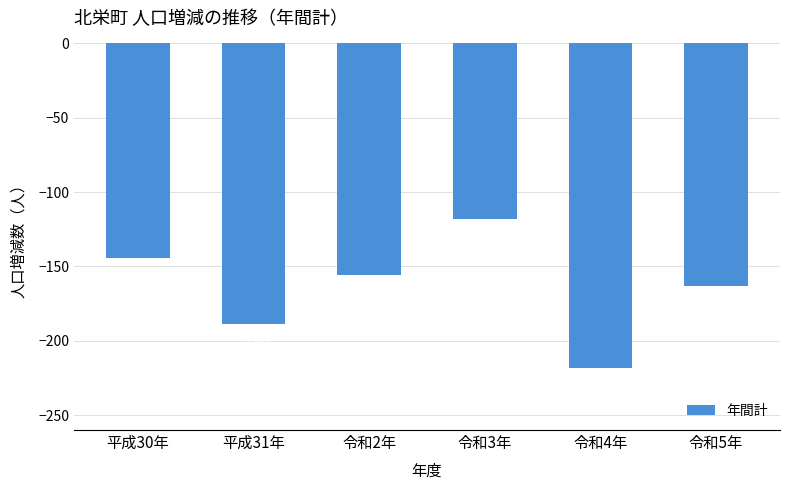

What is the maximum value shown in the chart?

-118